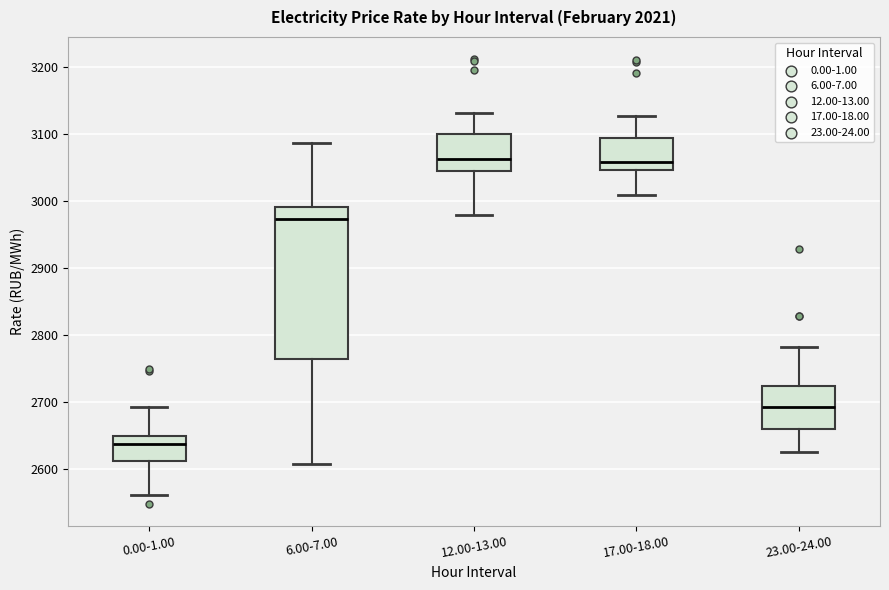

Reading left to right, read every box against the y-axis: the position of its median line, the range the box covers, and the ends of its whiskers. The values are not printed on the chart, so give them approximately, as read against the axis.

0.00-1.00: median 2640, box 2610 to 2650, whiskers 2560 to 2690
6.00-7.00: median 2970, box 2760 to 2990, whiskers 2610 to 3090
12.00-13.00: median 3060, box 3050 to 3100, whiskers 2980 to 3130
17.00-18.00: median 3060, box 3050 to 3090, whiskers 3010 to 3130
23.00-24.00: median 2690, box 2660 to 2720, whiskers 2630 to 2780